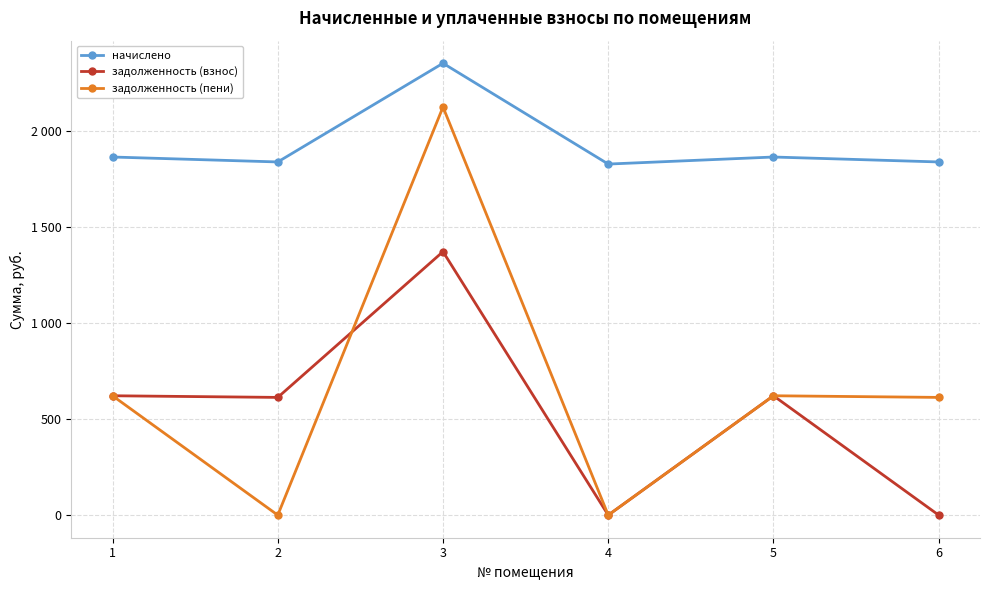

True or false: задолженность (пени) has a value of 347.1 at 6.

False